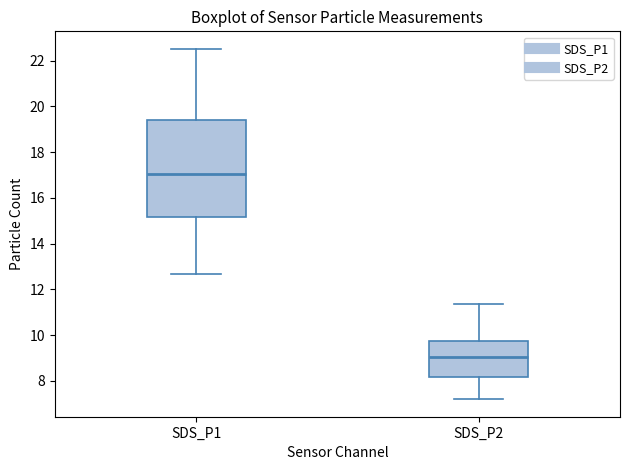

Where is the lower edge of the box for SDS_P2 on the y-axis? The values are not printed on the chart, so give them approximately, as read against the axis.

8.2